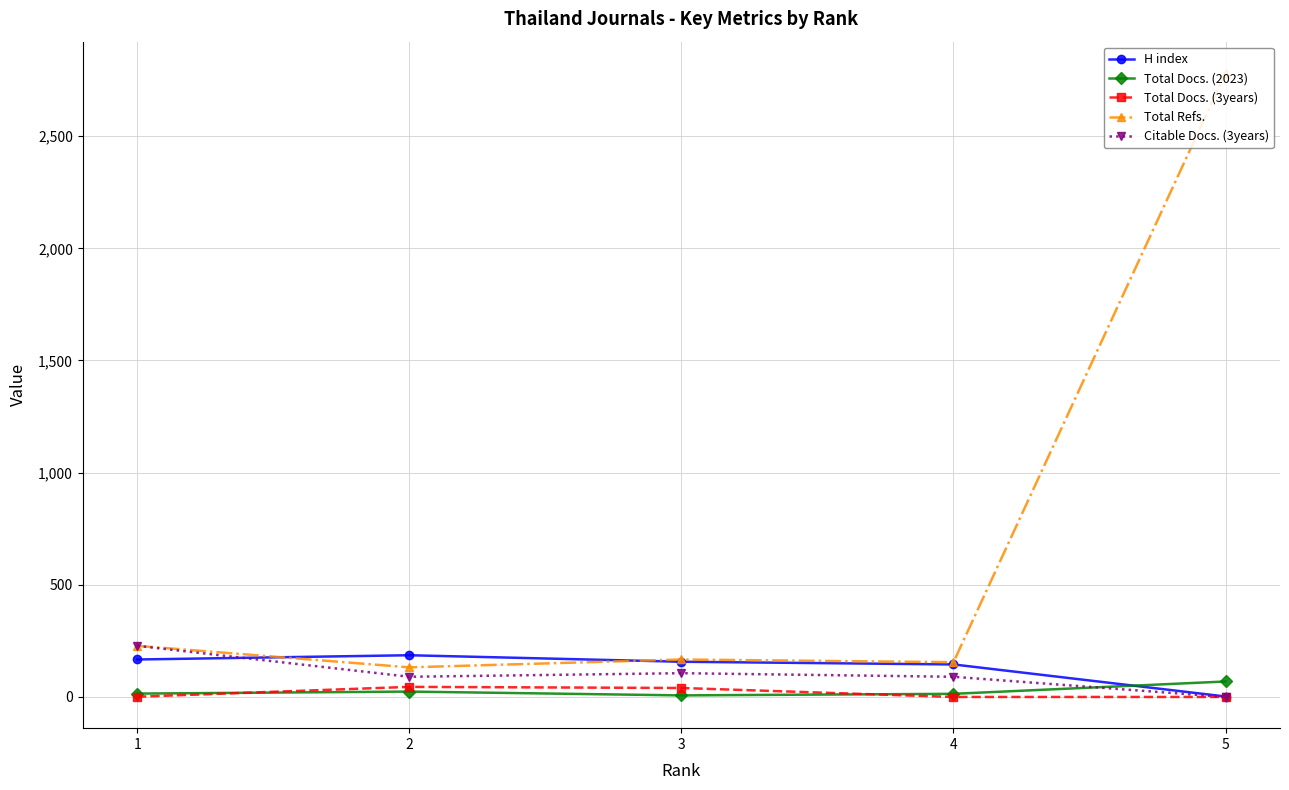

Which series has the largest total across all categories?

Total Refs.